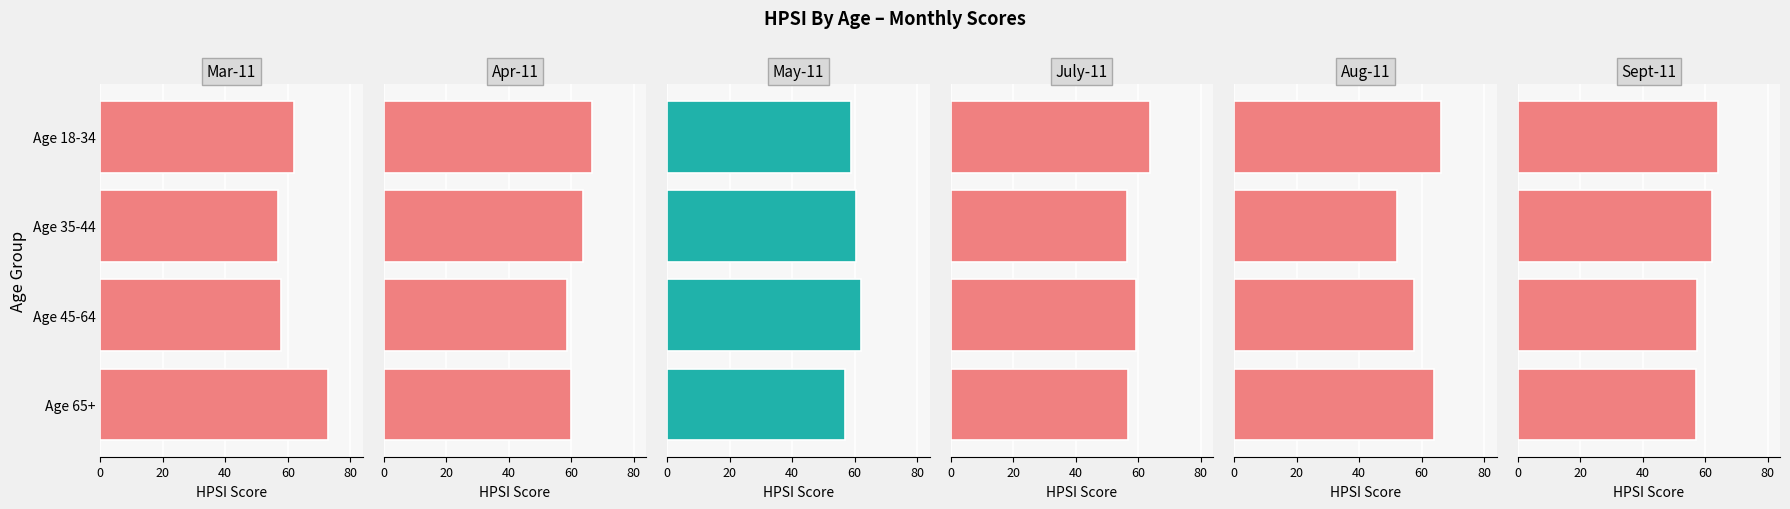

At Age 35-44, list the series in order from largest to smallest.

Apr-11, Sept-11, May-11, Mar-11, July-11, Aug-11